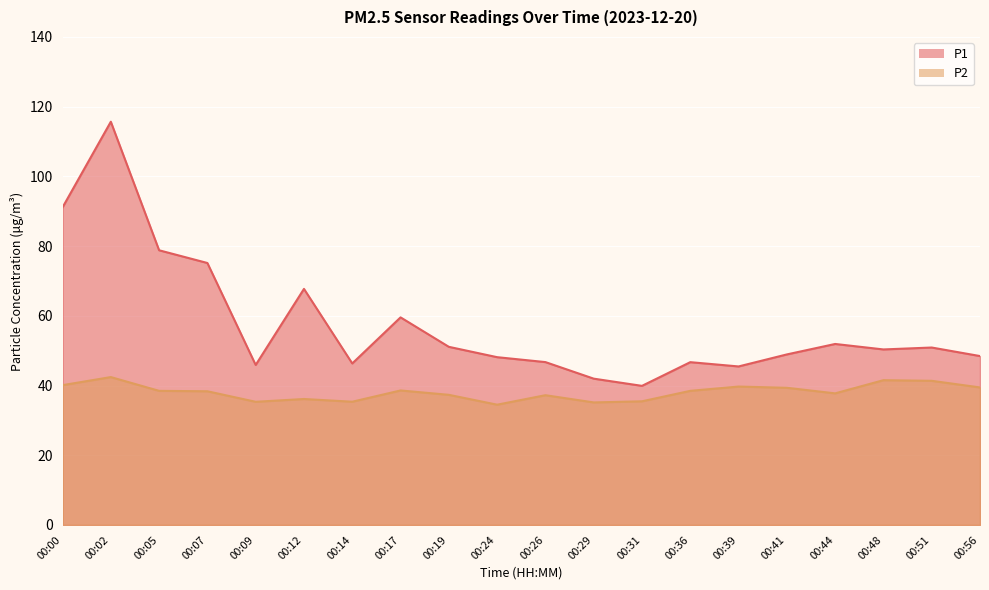

True or false: P1 has more than 1 points higher than both neighbors.

True